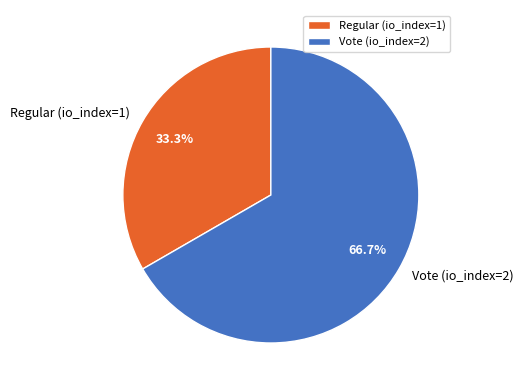

The Regular (io_index=1) slice represents 23% of the pie. True or false?

False